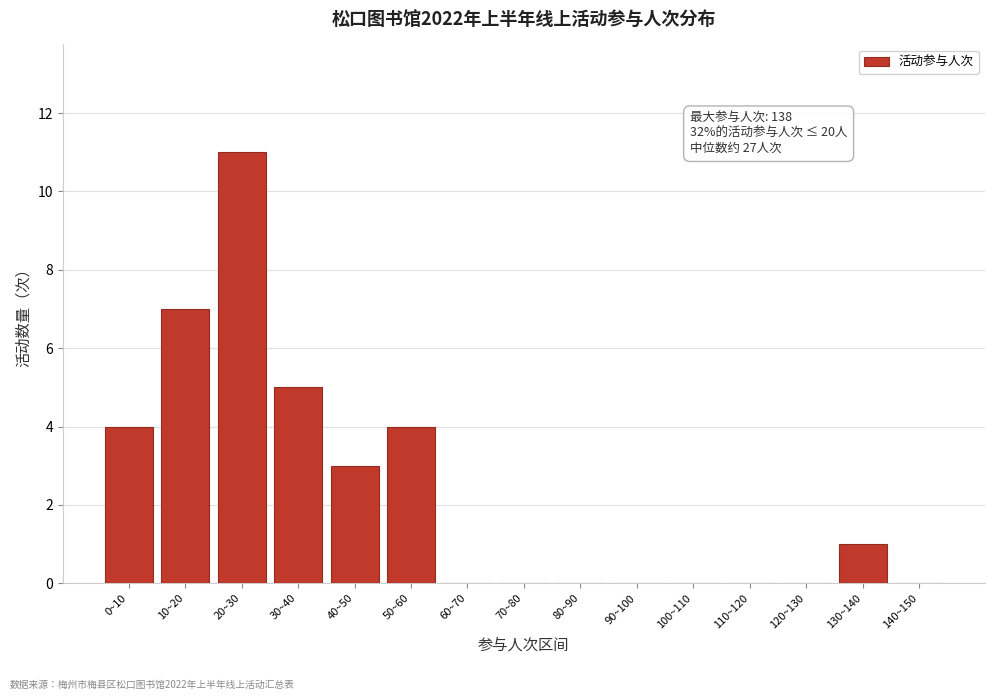

Reading left to right, what are all the values shown in this chart?

0~10=4	10~20=7	20~30=11	30~40=5	40~50=3	50~60=4	60~70=0	70~80=0	80~90=0	90~100=0	100~110=0	110~120=0	120~130=0	130~140=1	140~150=0